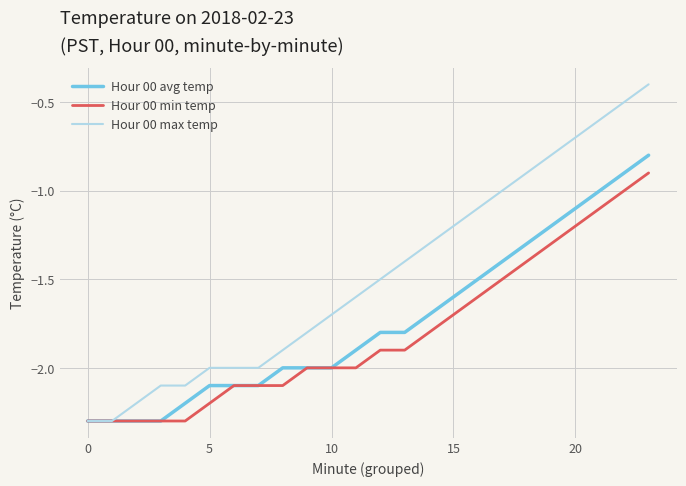

Does the chart have visible grid lines?

Yes